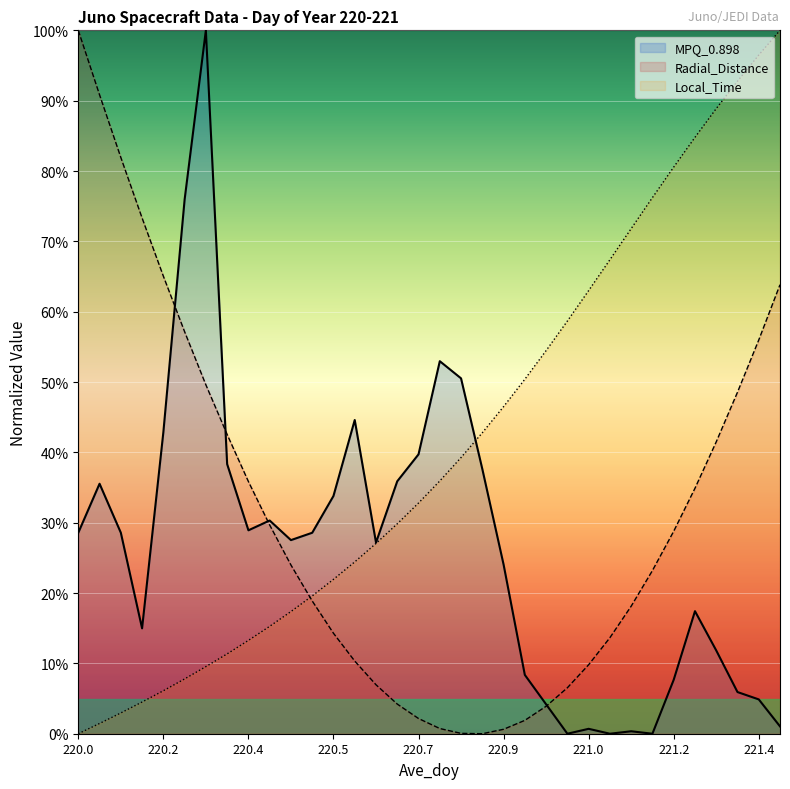

Which series changed the most between 220.0 and 220.2?

Radial_Distance